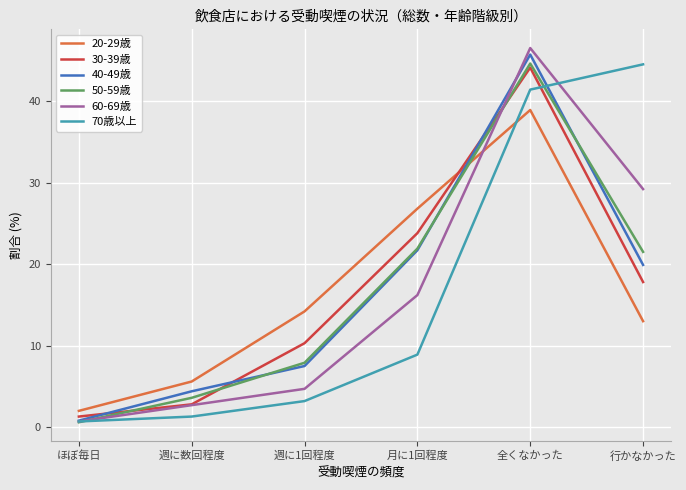

Which series changed the most between 週に数回程度 and 週に1回程度?

20-29歳